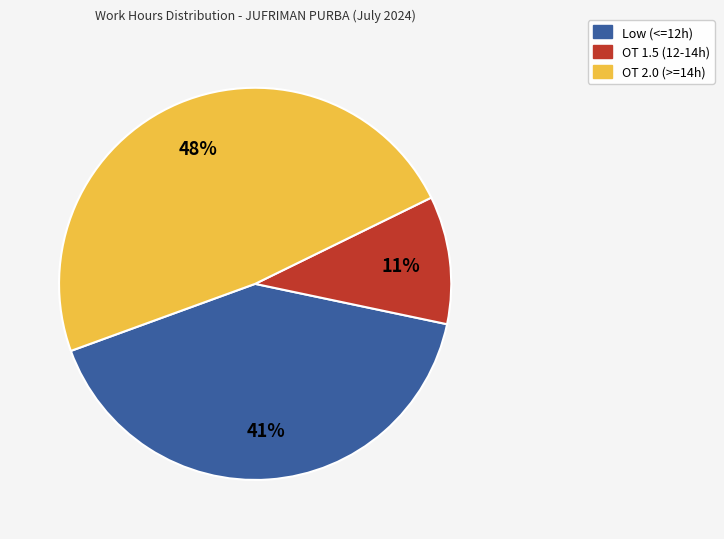

Is there a majority slice in this chart?

No